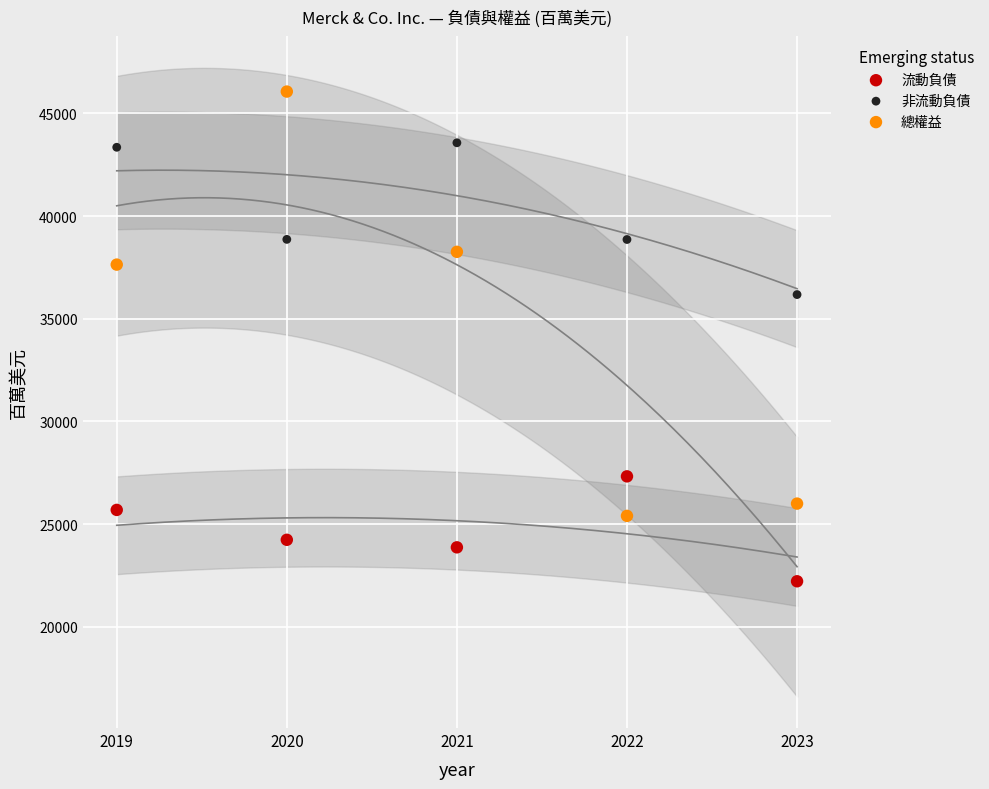

Which series reaches the minimum Y coordinate?

流動負債